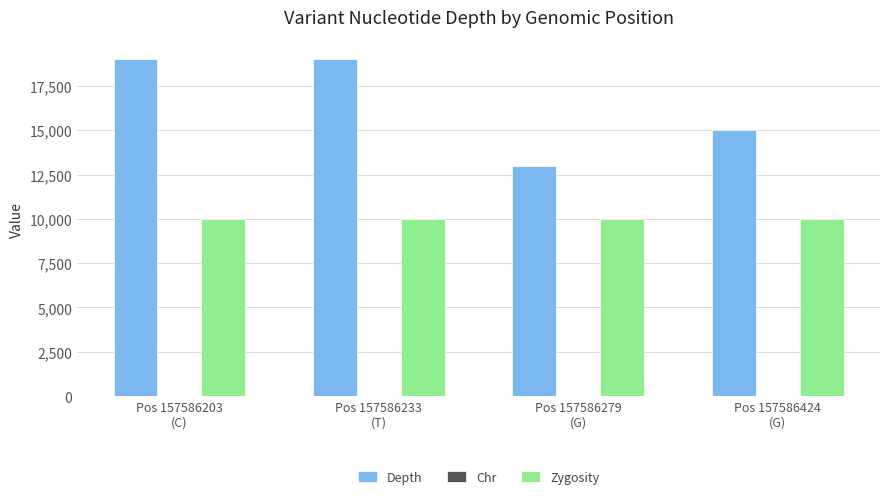

What is the sum of all Zygosity values?

40000